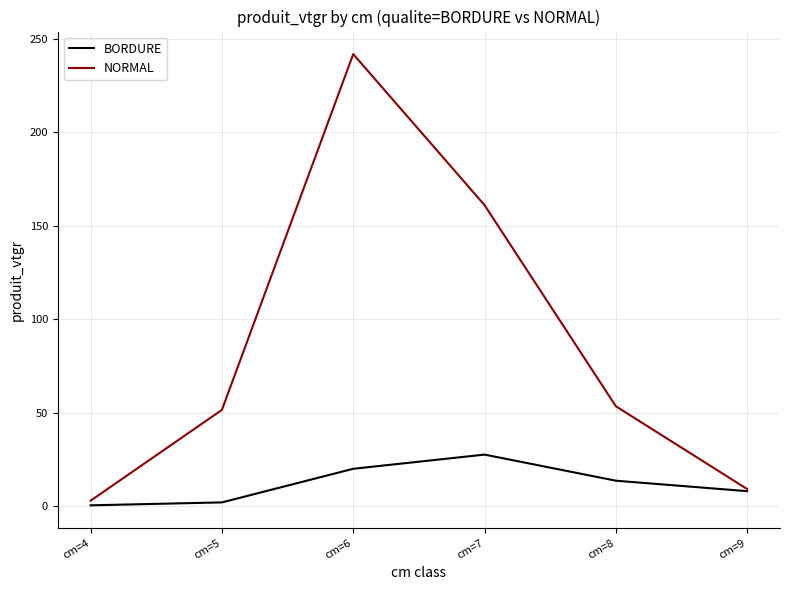

What is the difference between the maximum and minimum values in the BORDURE series?

27.1